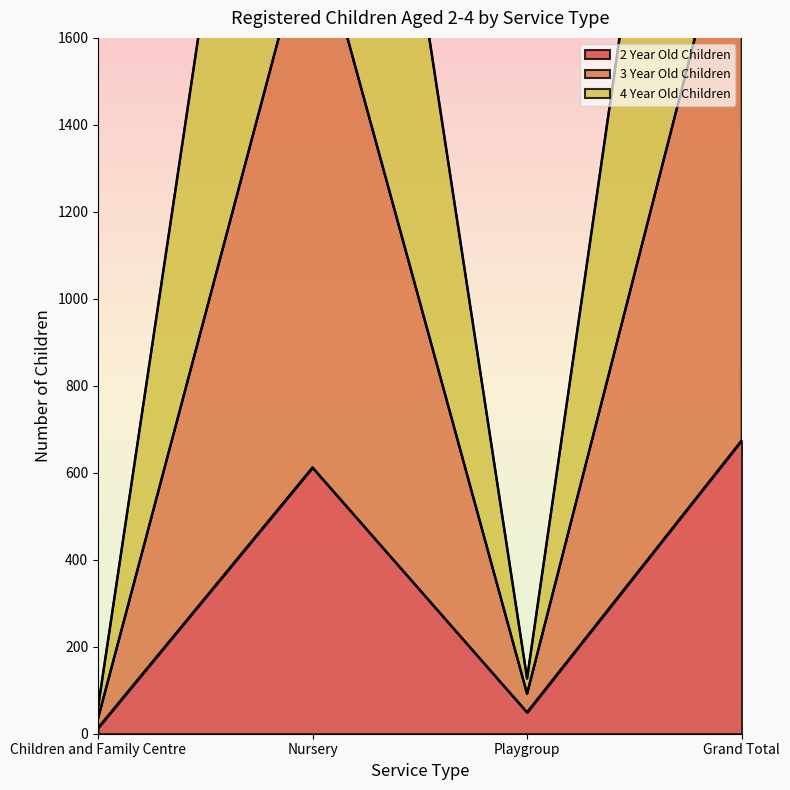

What is the difference between the 4 Year Old Children values at Nursery and Children and Family Centre?

1858